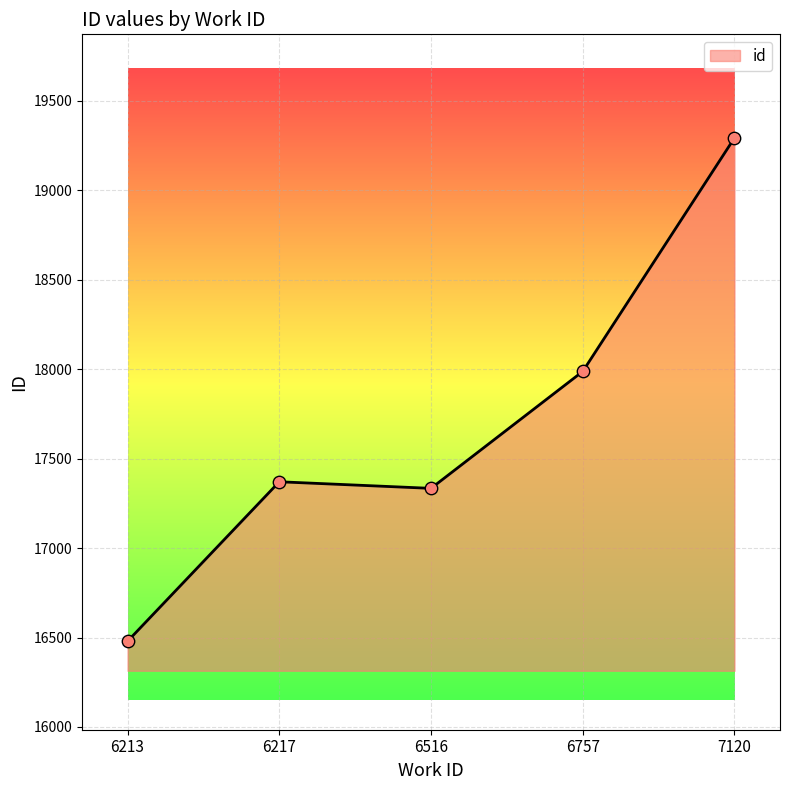

What is the change in value from 6516 to 7120?

+1958.5